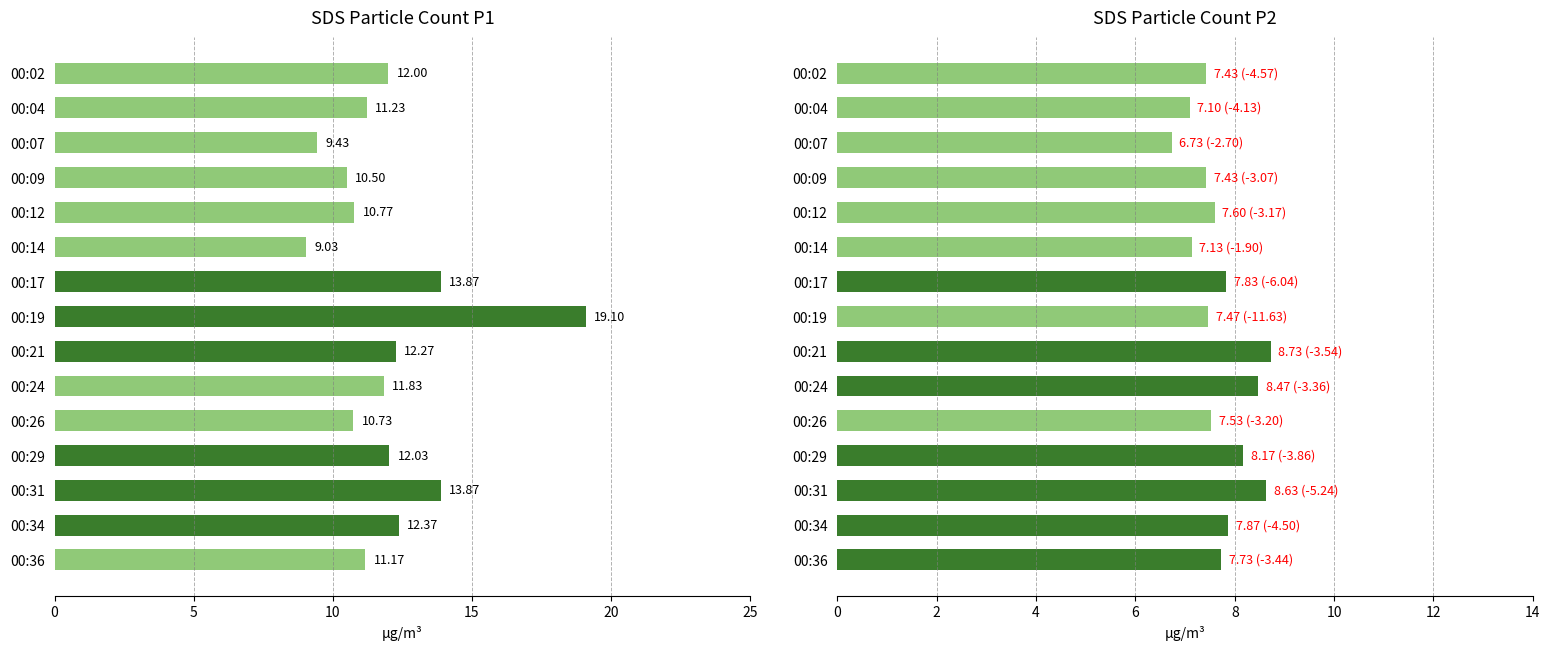

What are all the series names shown in the legend?

SDS_P1, SDS_P2